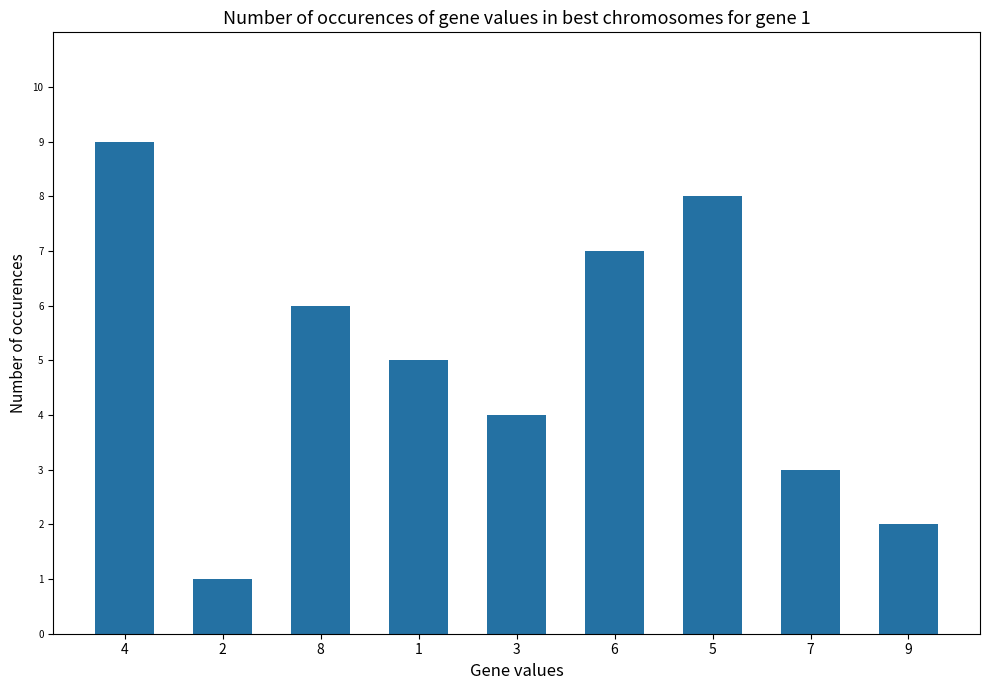

Approximately how many times larger is the value at 5 compared to 6?

1.1